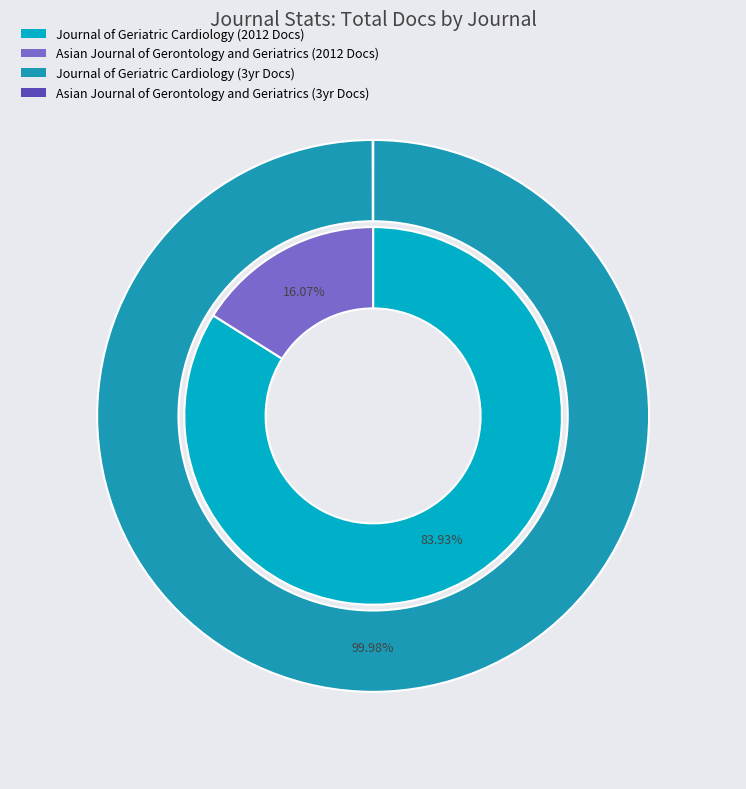

To the nearest percent, what is the difference between the largest and smallest slice percentages?

68%